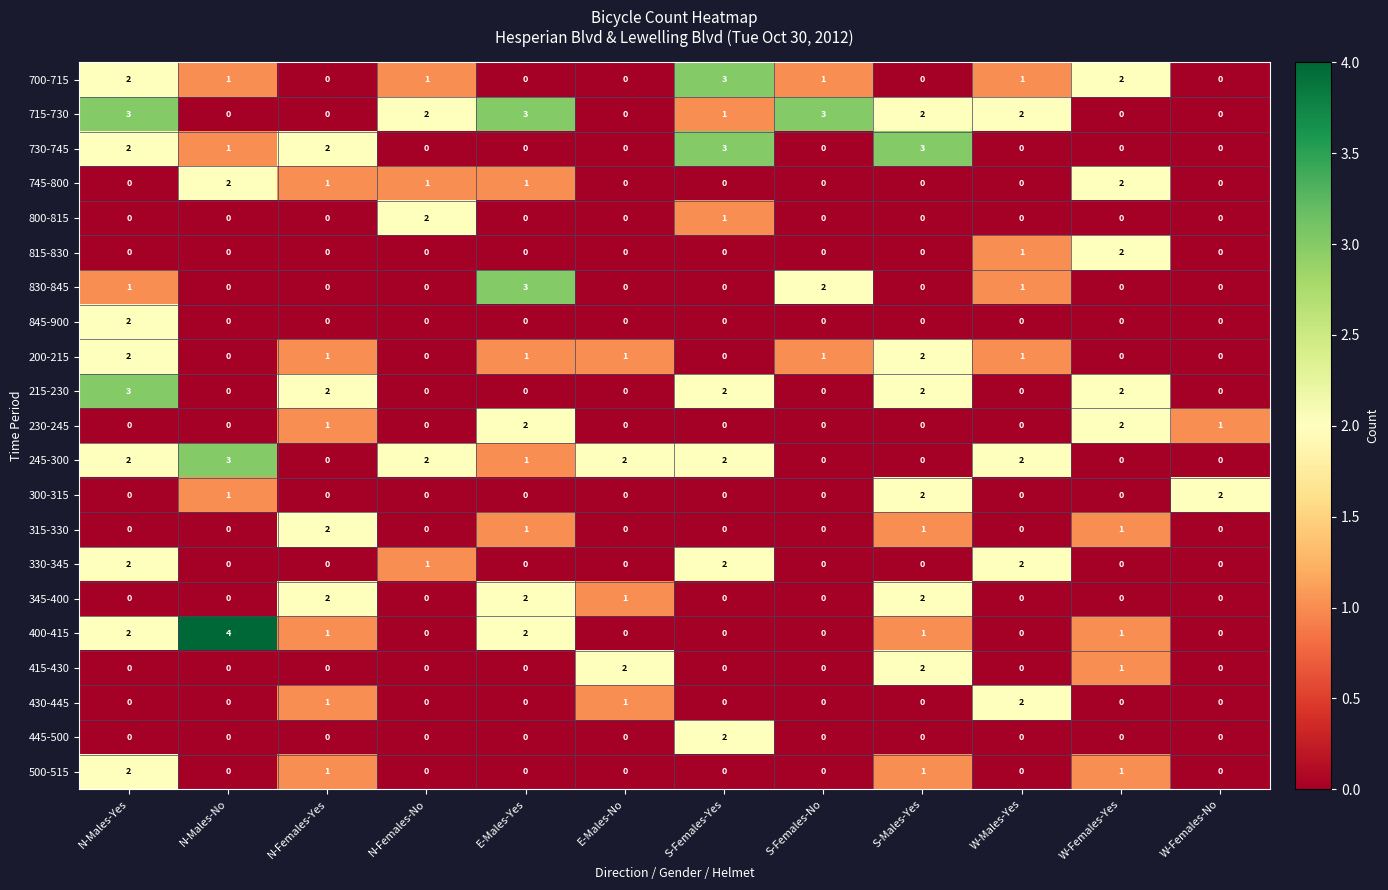

True or false: 500-515 has a value of 0 at S-Males-Yes.

False